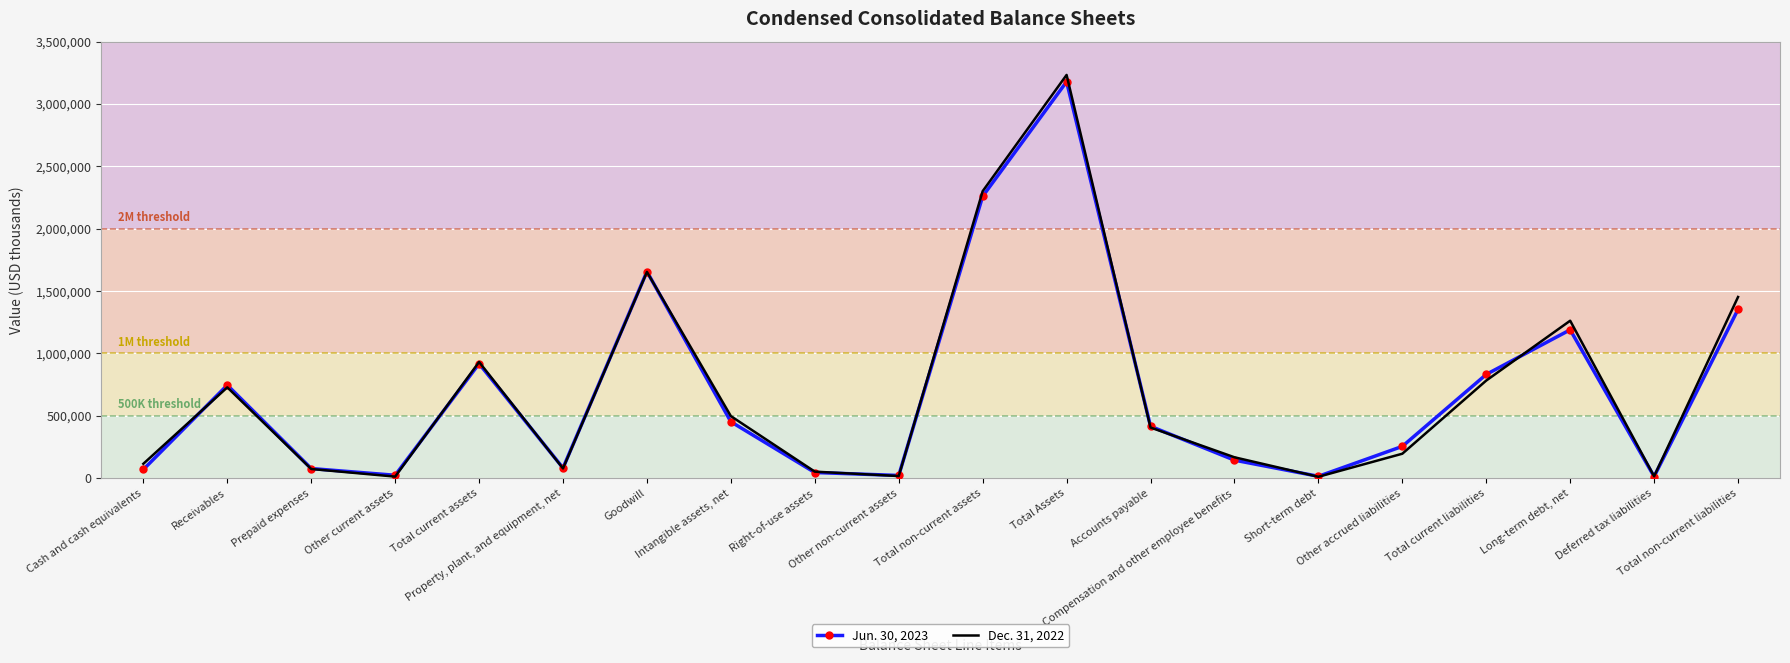

The value of Jun. 30, 2023 at Total current assets is 918506. True or false?

True